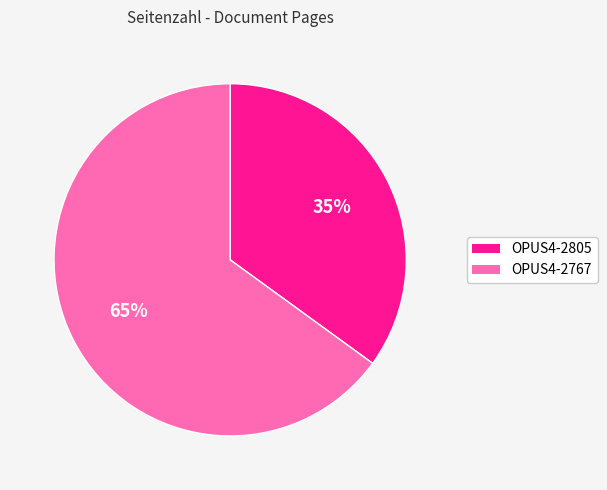

The OPUS4-2805 slice represents 35% of the pie. True or false?

True